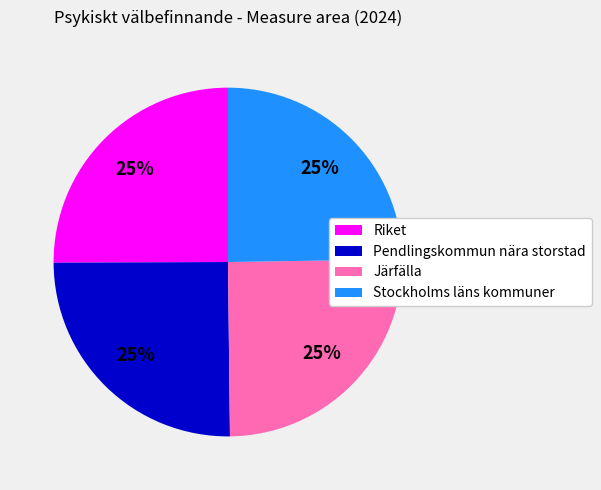

Is Pendlingskommun nära storstad the majority of the pie?

No